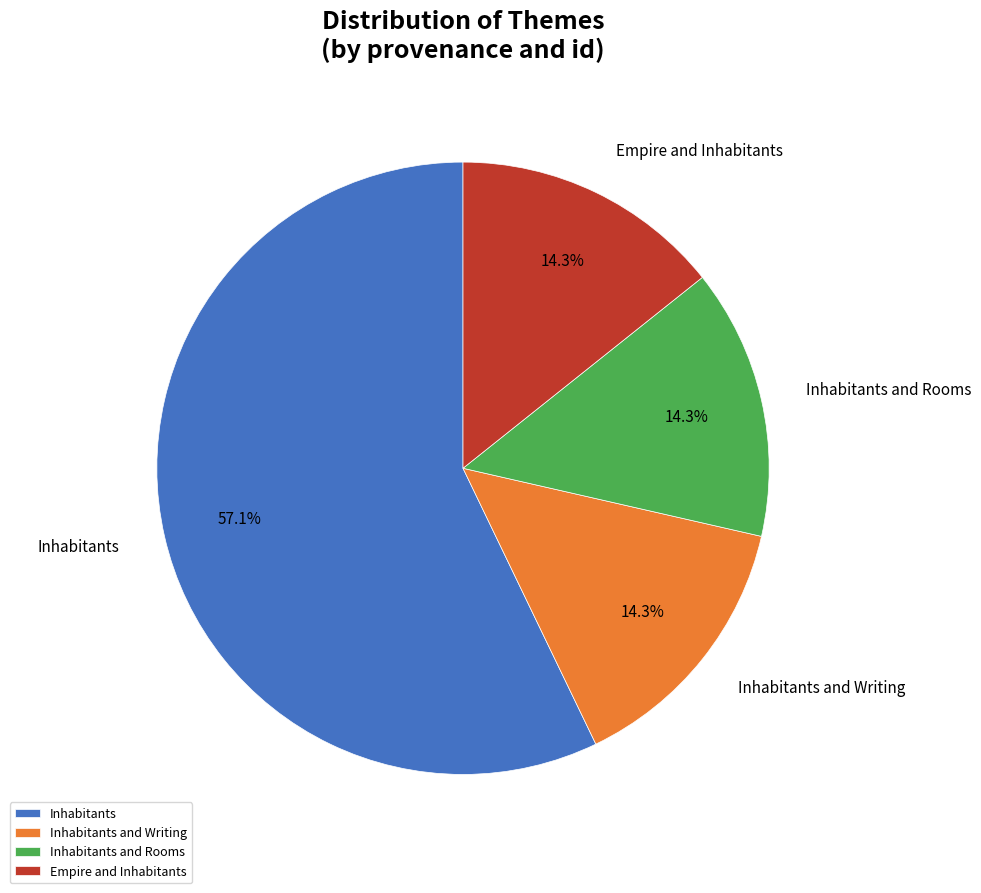

What is the ratio of the value at Inhabitants to the value at Inhabitants and Rooms?

4.0